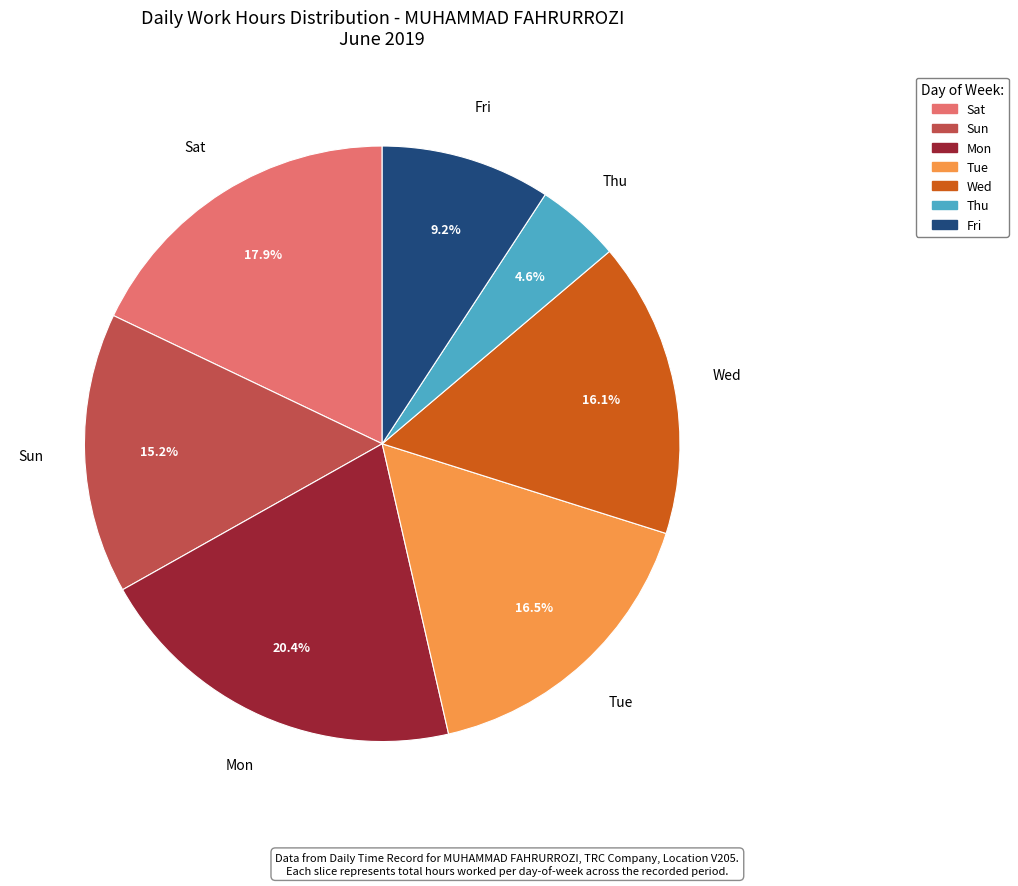

Which has a higher value, Tue or Sat?

Sat